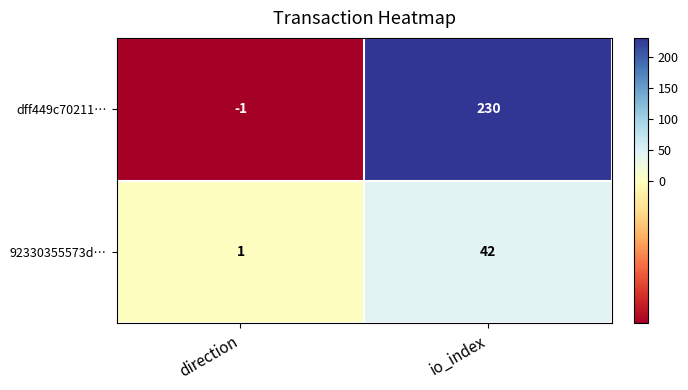

The value of 92330355573d… at io_index is 42. True or false?

True